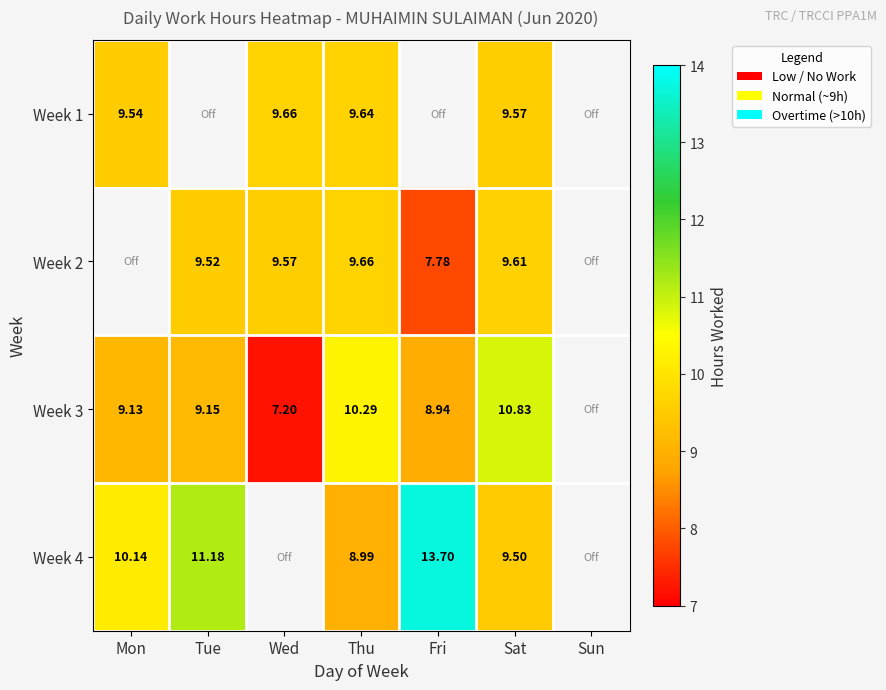

What is the lowest value of the Week 3 series?

7.2